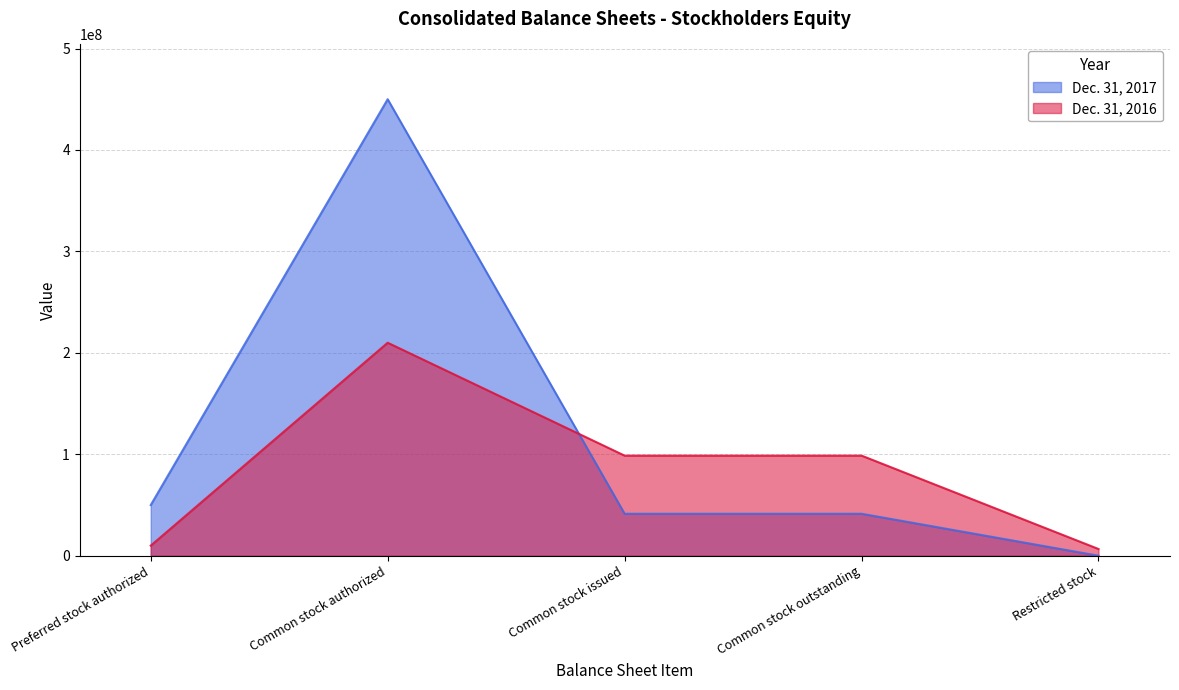

True or false: Dec. 31, 2017 has a value of 41418665 at Common stock issued.

True